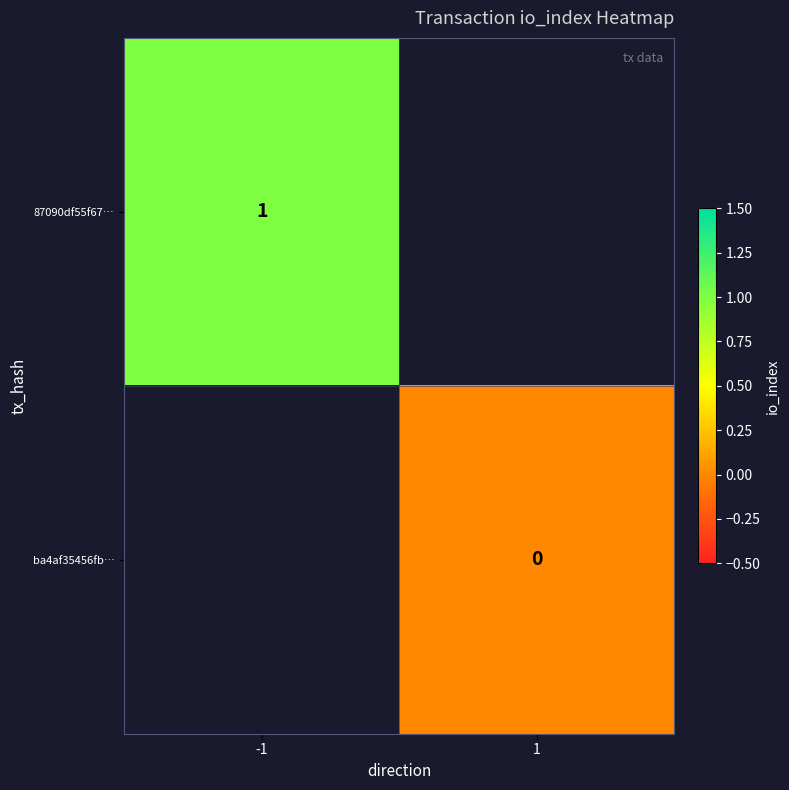

True or false: 87090df55f67… has a value of 1 at -1.

True